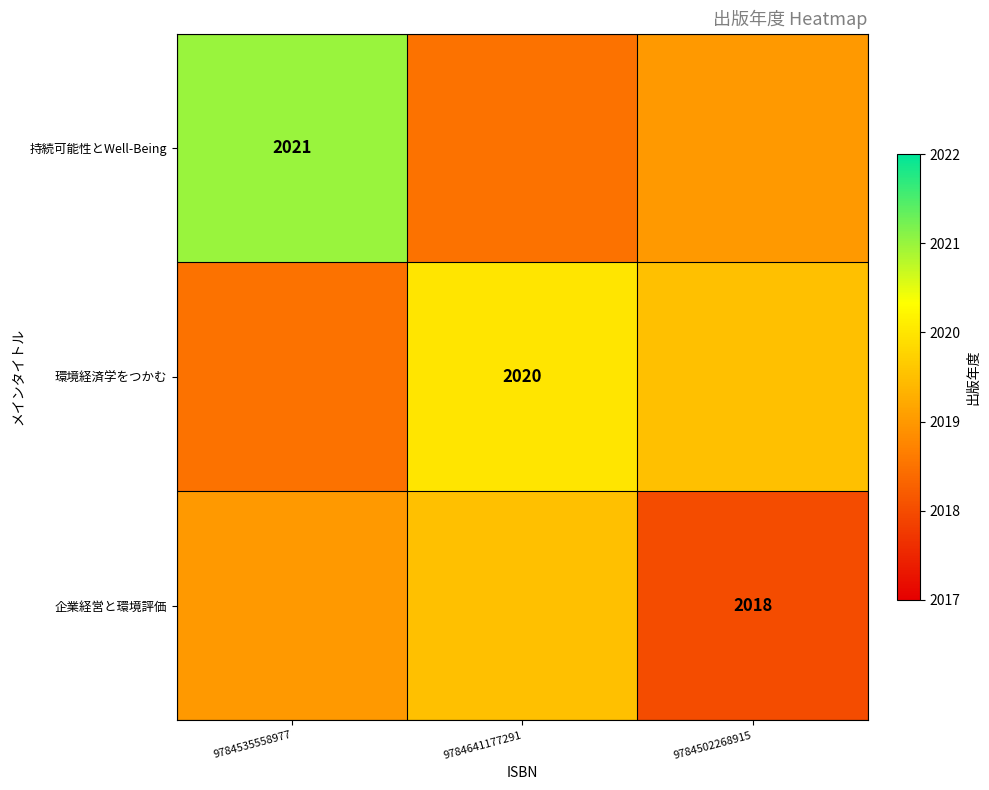

At how many categories does at least one series exceed 2019?

3